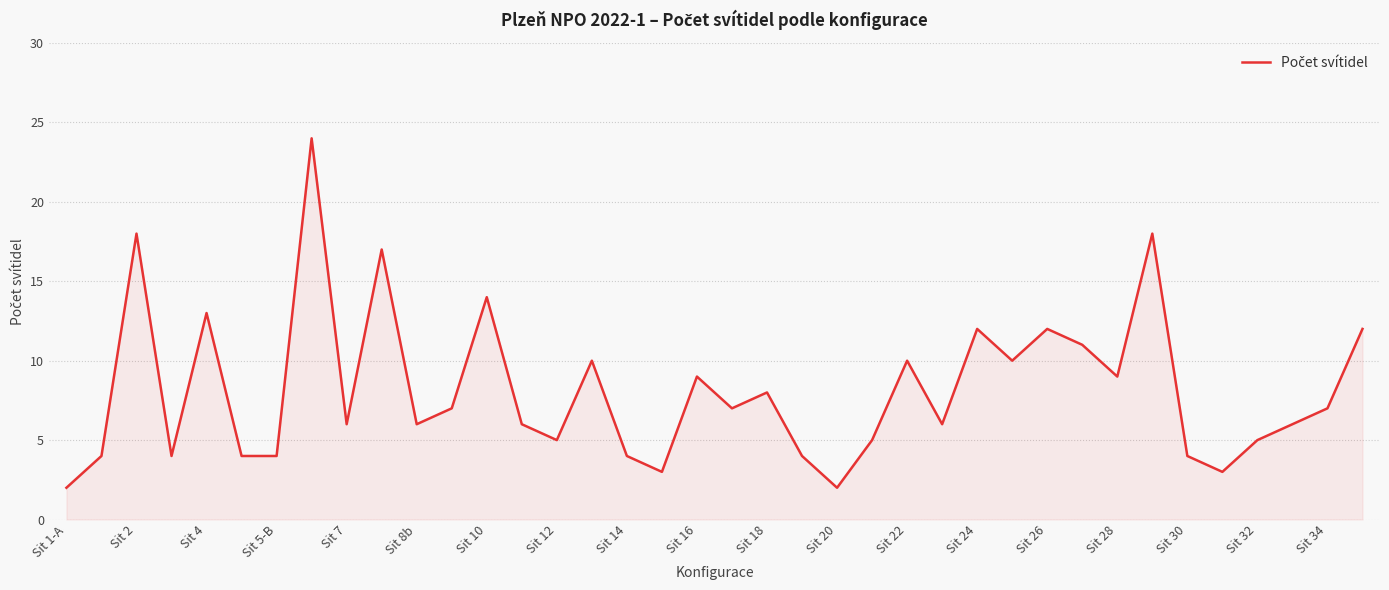

What is the average value?

8